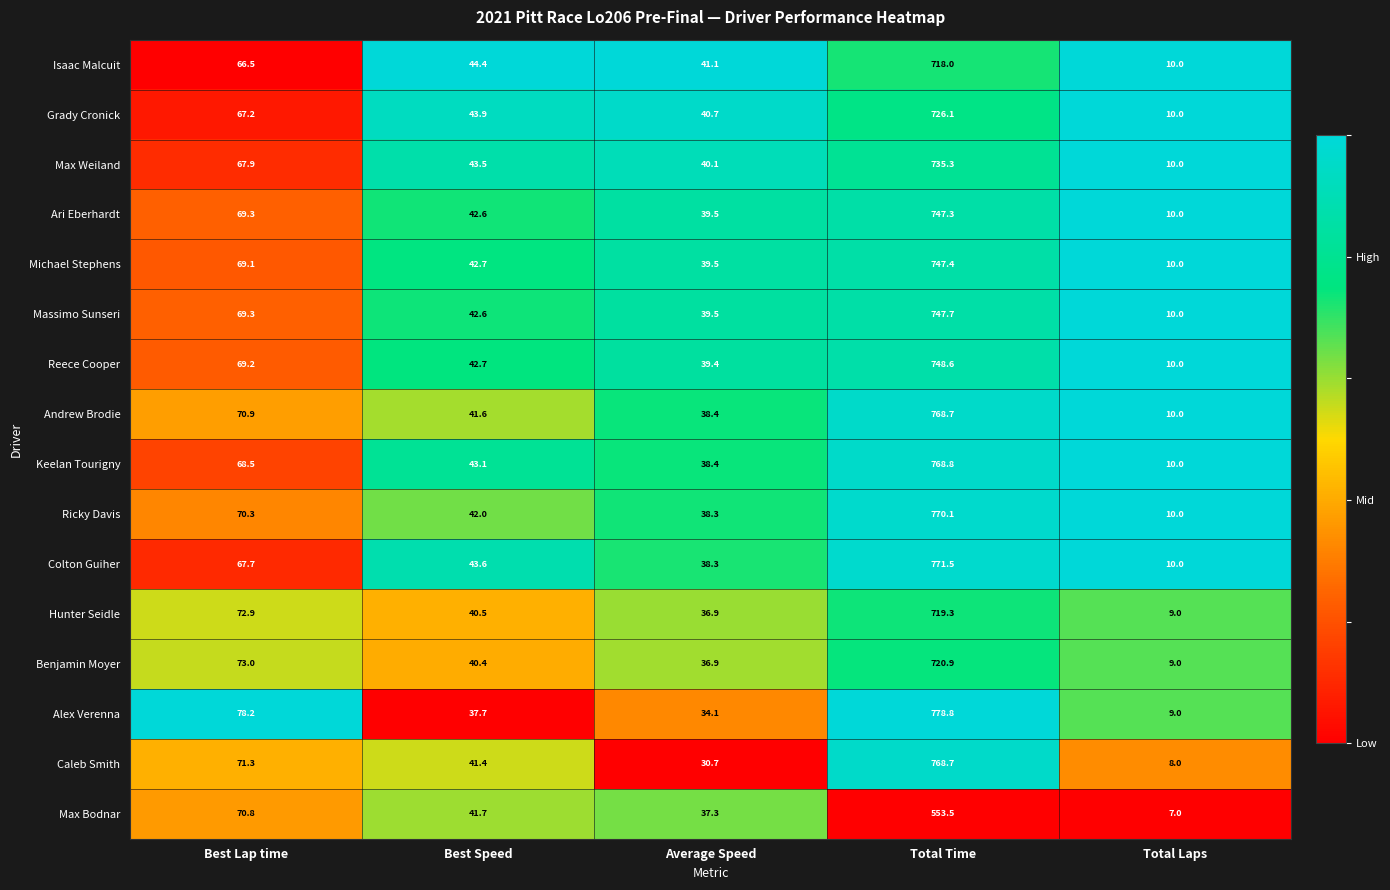

What is the difference between the highest and lowest values at Average Speed?

10.4